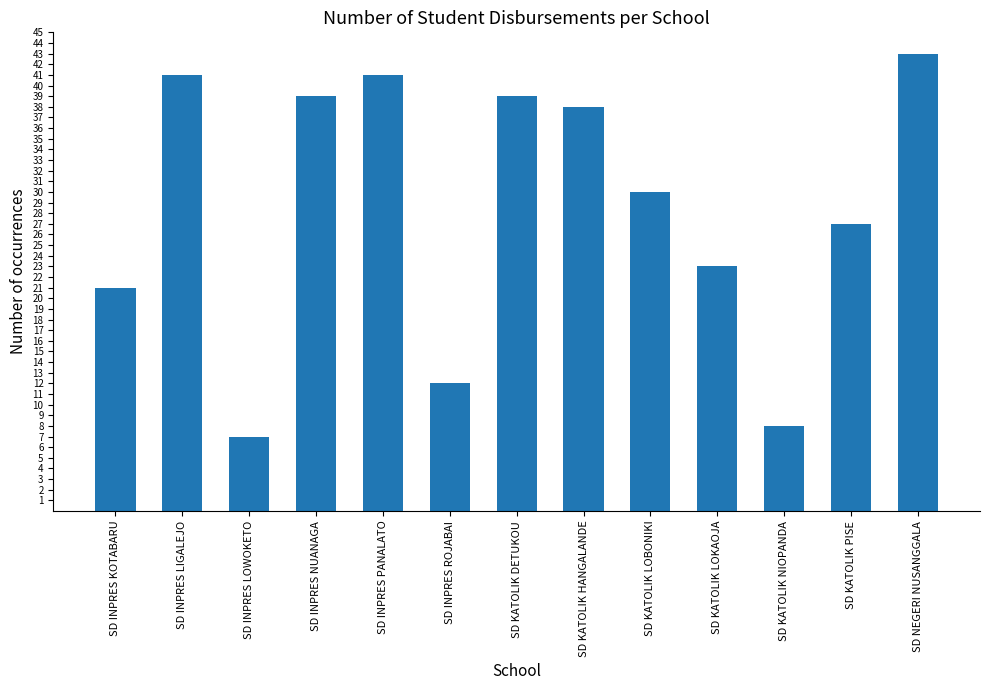

Read the value at SD KATOLIK HANGALANDE, to the nearest 5.

40